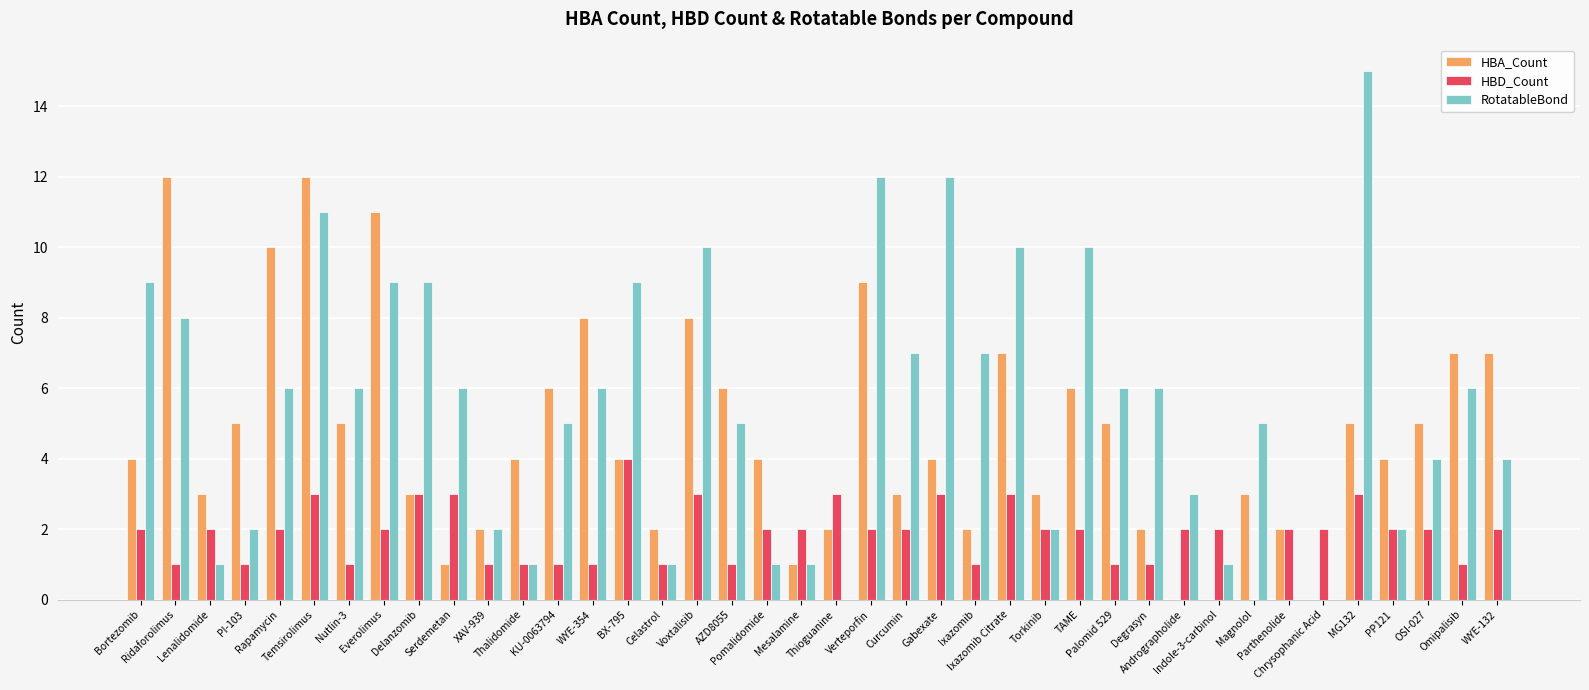

Count the number of data series in this chart.

3